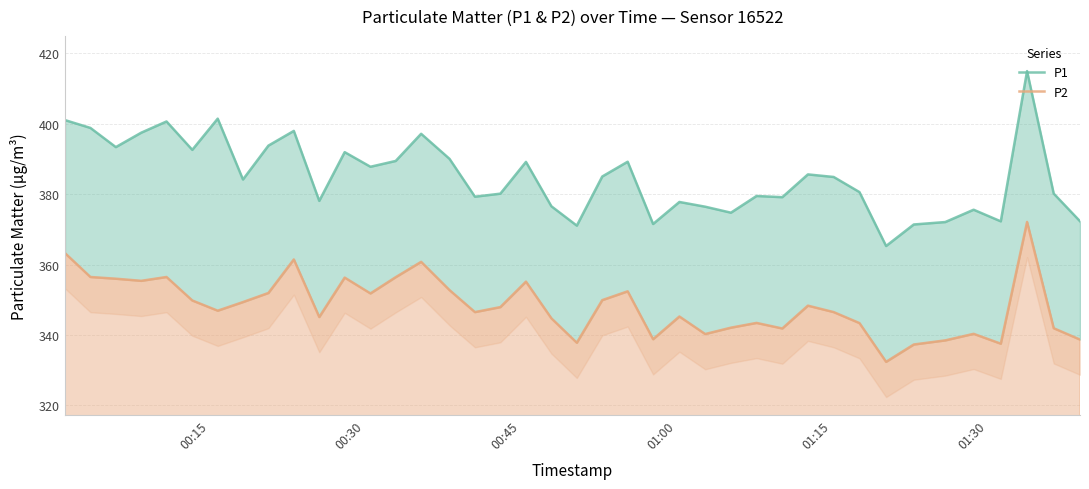

Rank the series by their average value, from highest to lowest.

P1, P2